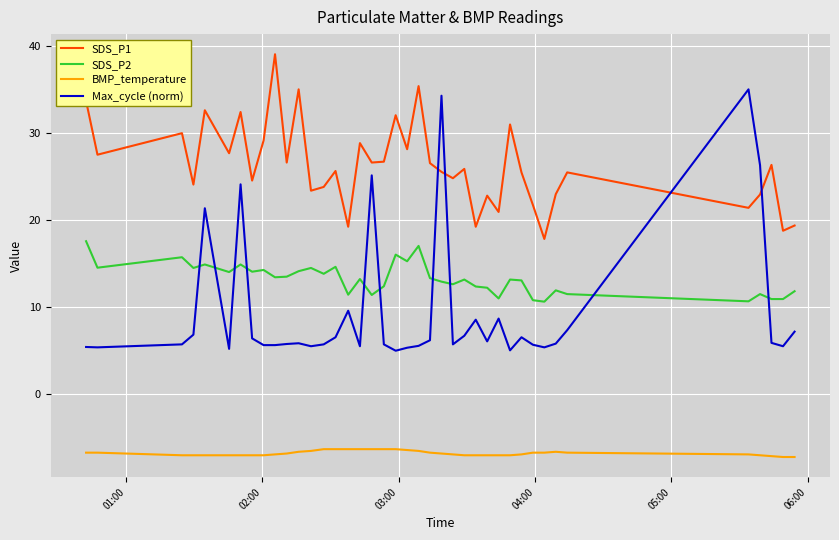

Count the number of categories in the chart.

40